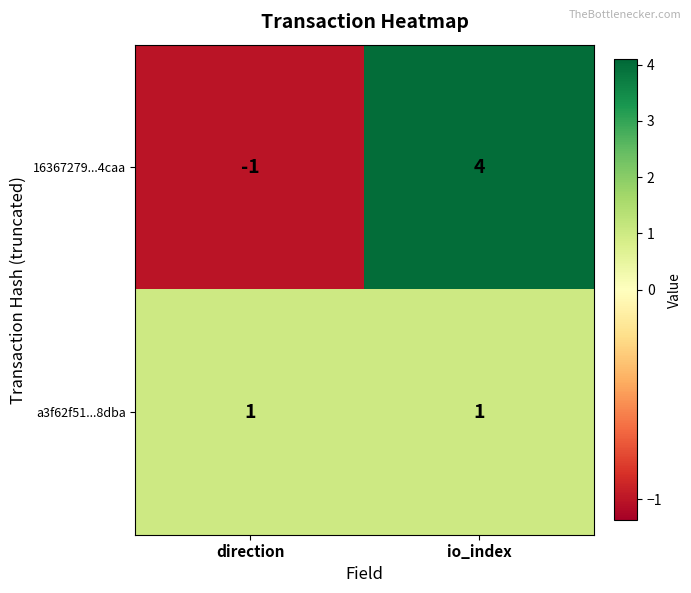

What is the sum of the 16367279...4caa values at io_index and direction?

3